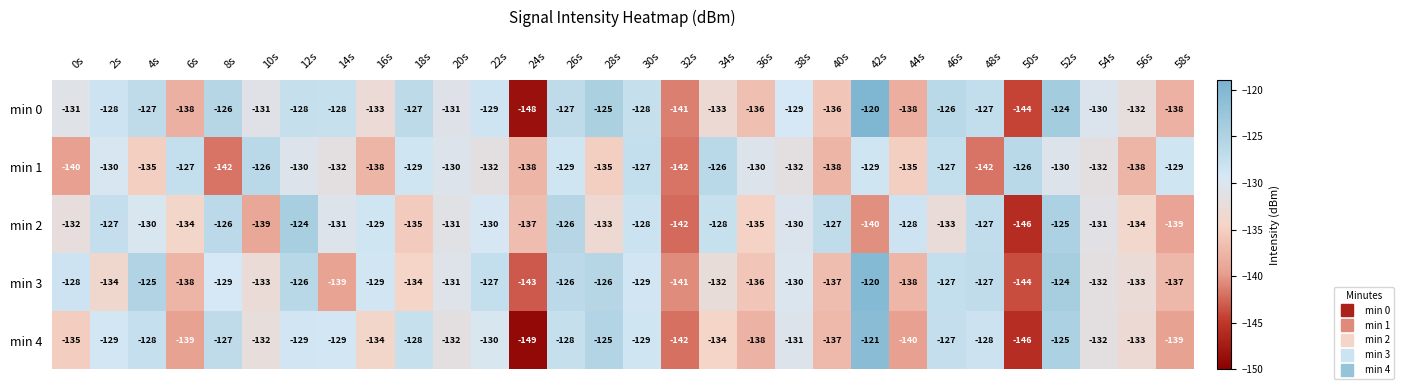

Which series has the largest total across all categories?

min 0